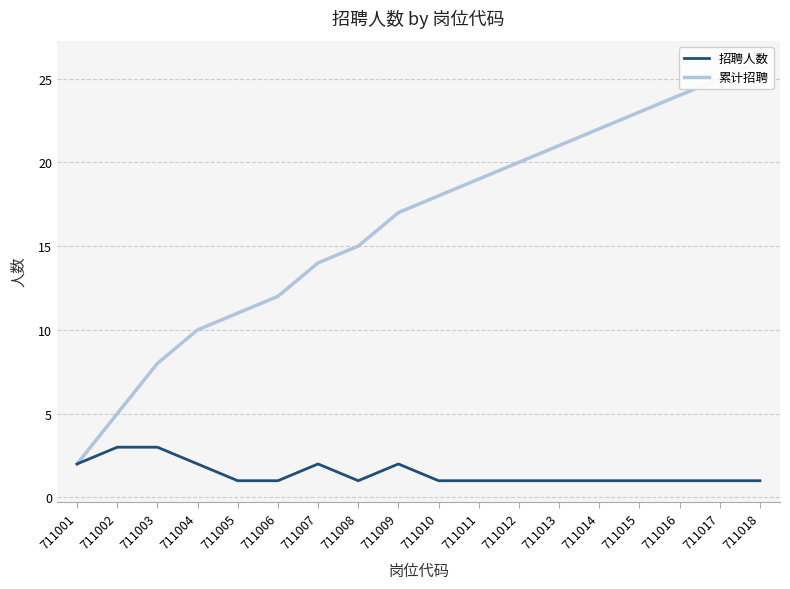

Count the 招聘人数 values in the range 1 to 2.

16